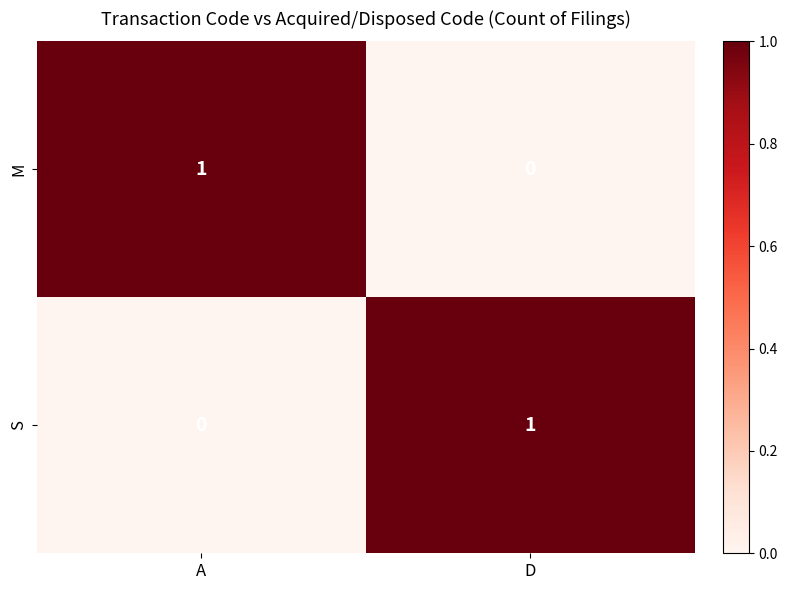

Is it true that S equals 1 at D?

True